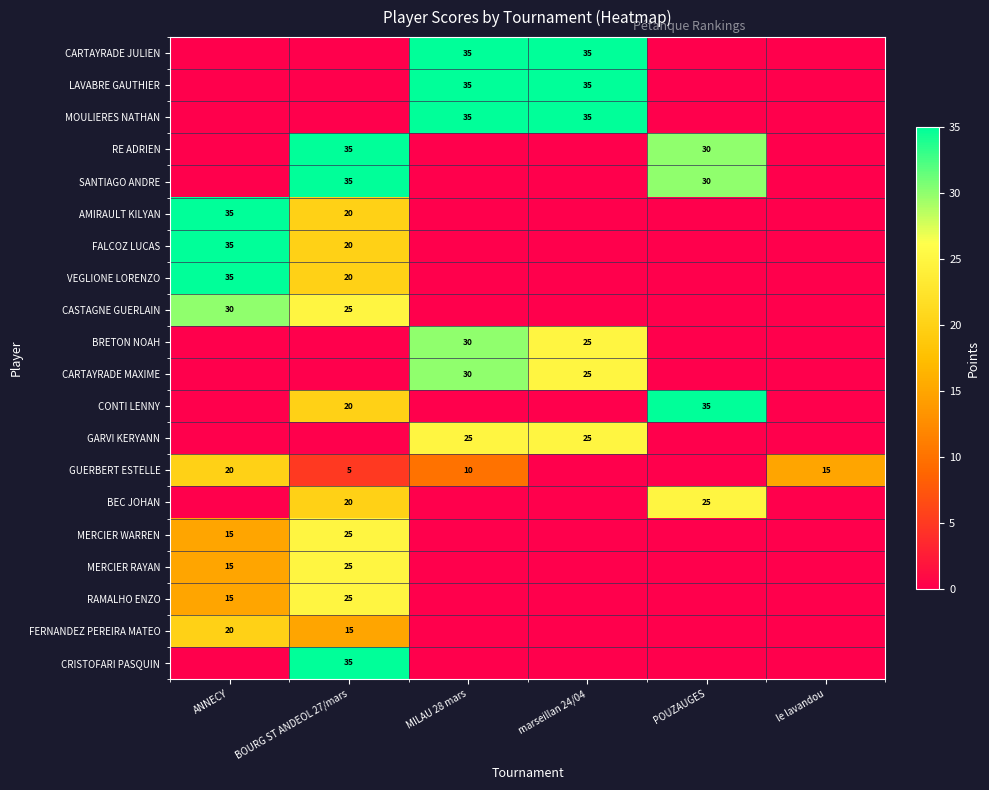

At how many categories does at least one series exceed 7?

6